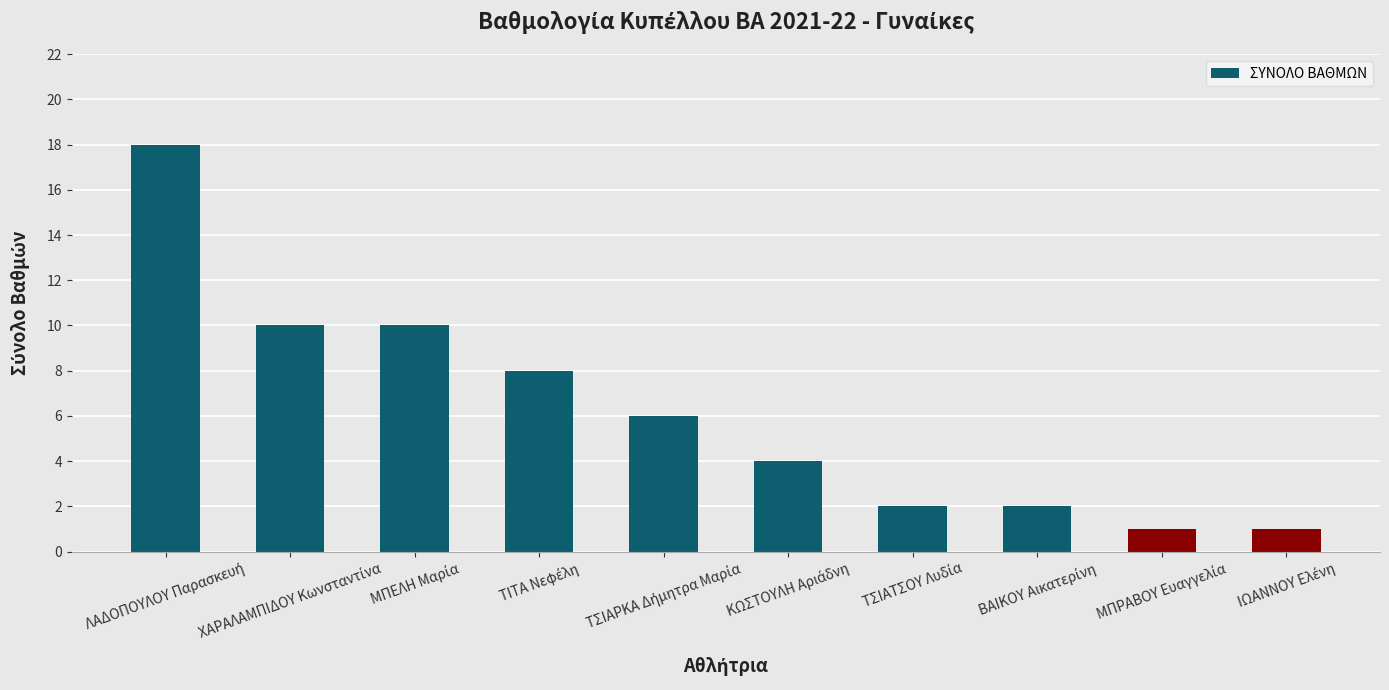

What is the maximum value shown in the chart?

18